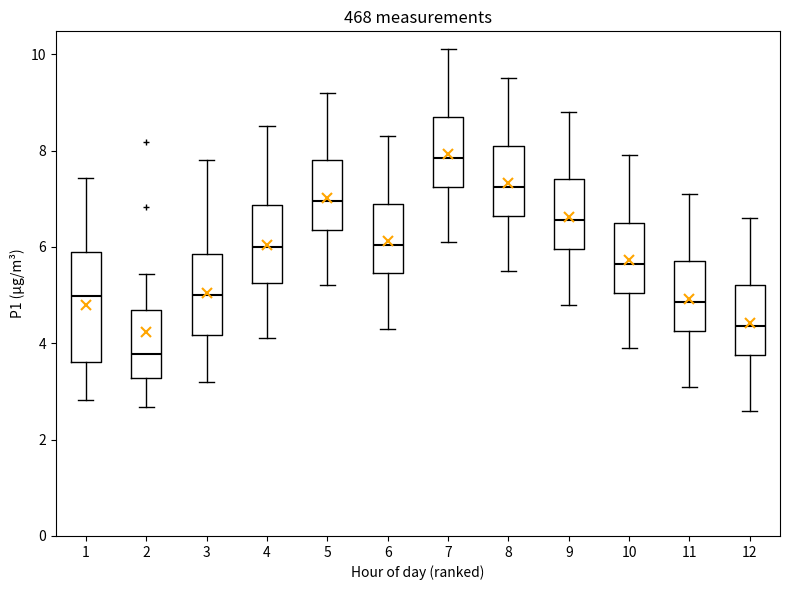

Which box is the tallest, from its lower edge to its upper edge?

1